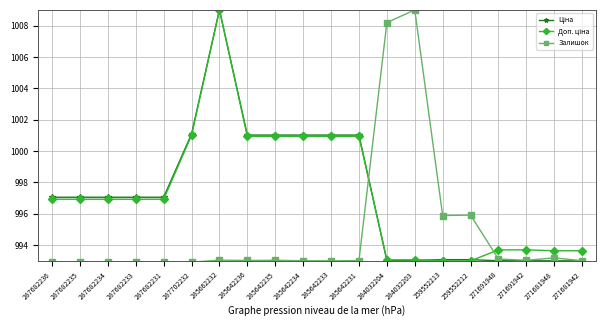

Does the chart display data point markers on the line(s)?

Yes